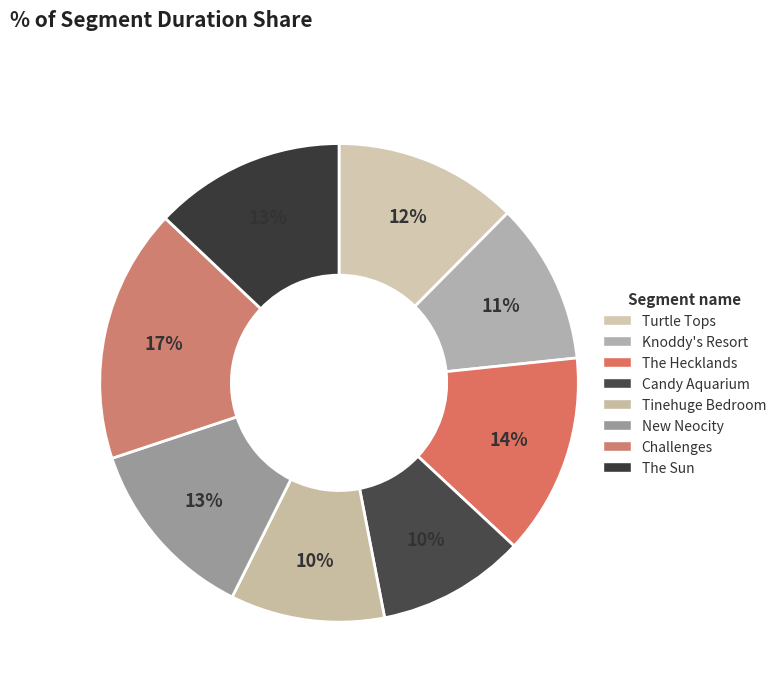

What is the smallest slice in the pie chart?

Candy Aquarium